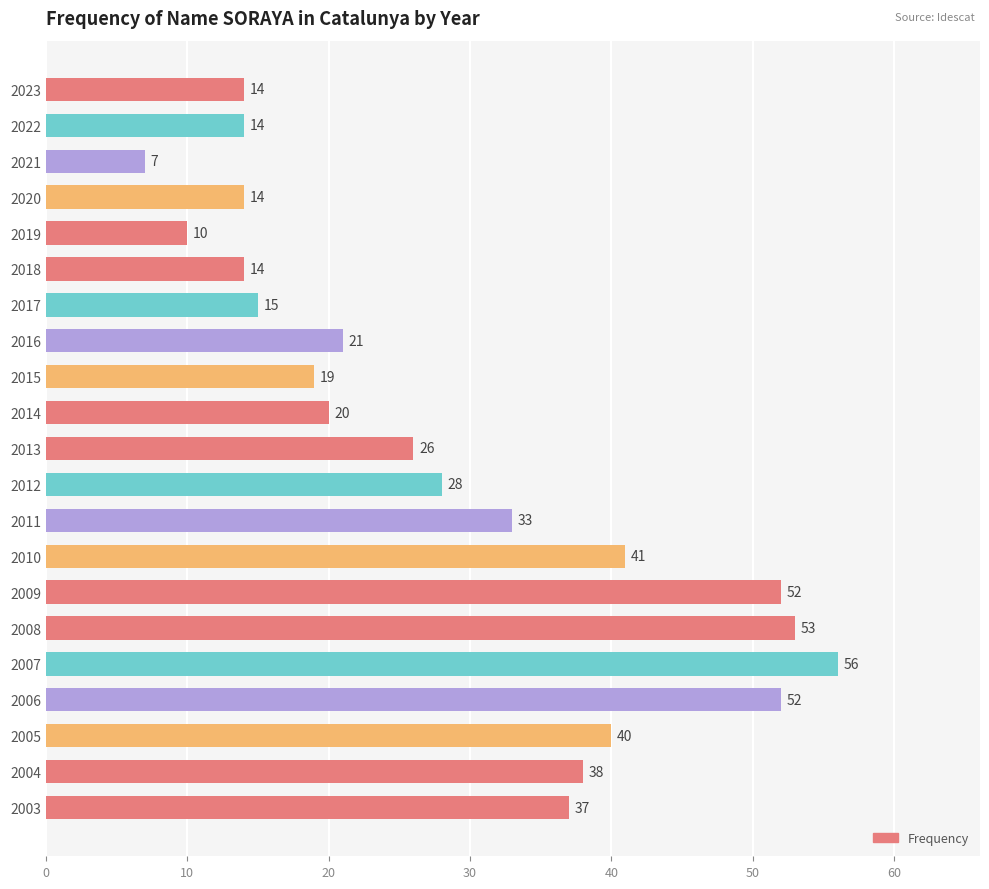

What is the smallest value displayed?

7